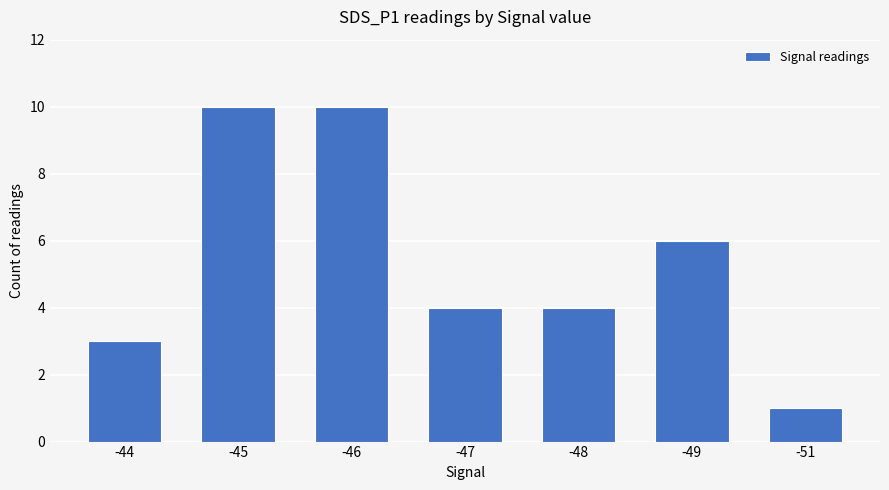

Which has a higher value, -44 or -46?

-46